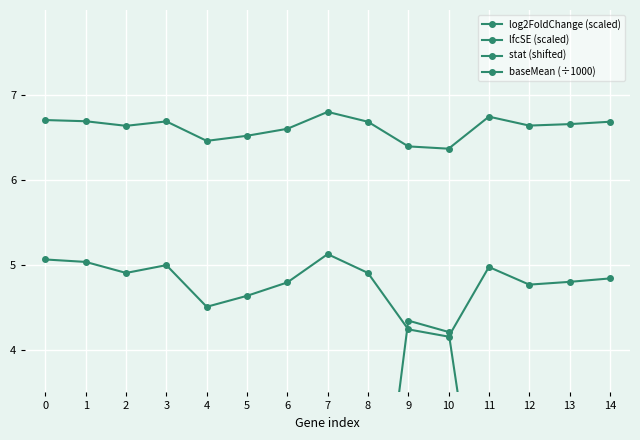

What is the approximate value of baseMean (÷1000) at 9?

4.3